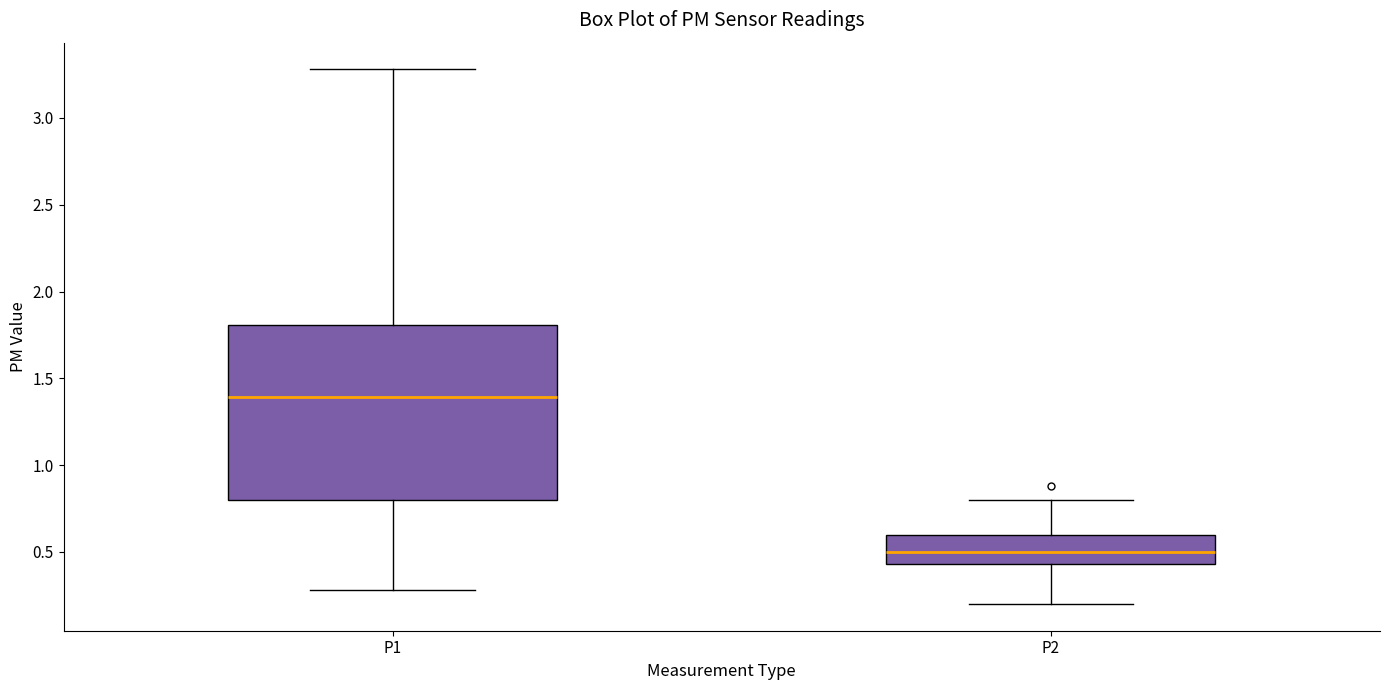

Reading left to right, read every box against the y-axis: the position of its median line, the range the box covers, and the ends of its whiskers. The values are not printed on the chart, so give them approximately, as read against the axis.

P1: median 1.40, box 0.80 to 1.80, whiskers 0.30 to 3.30
P2: median 0.50, box 0.45 to 0.60, whiskers 0.20 to 0.80